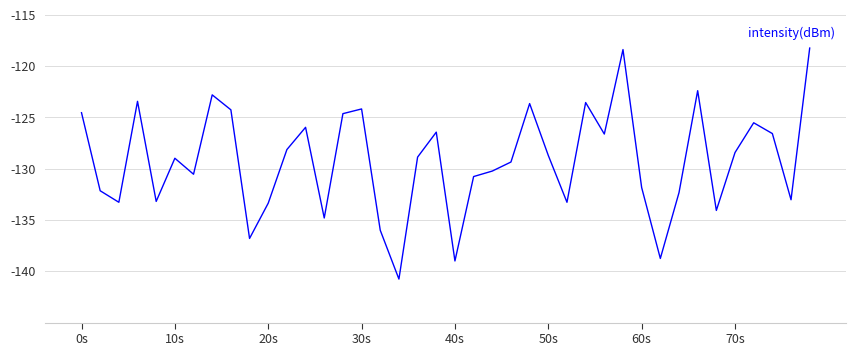

Count the number of data series in this chart.

1